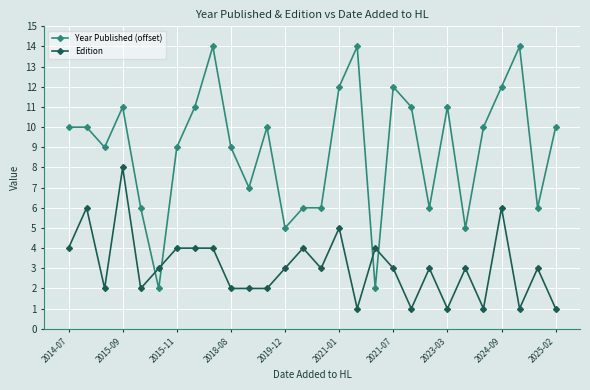

Rank the series by their maximum value, from lowest to highest.

Edition, Year Published (offset)